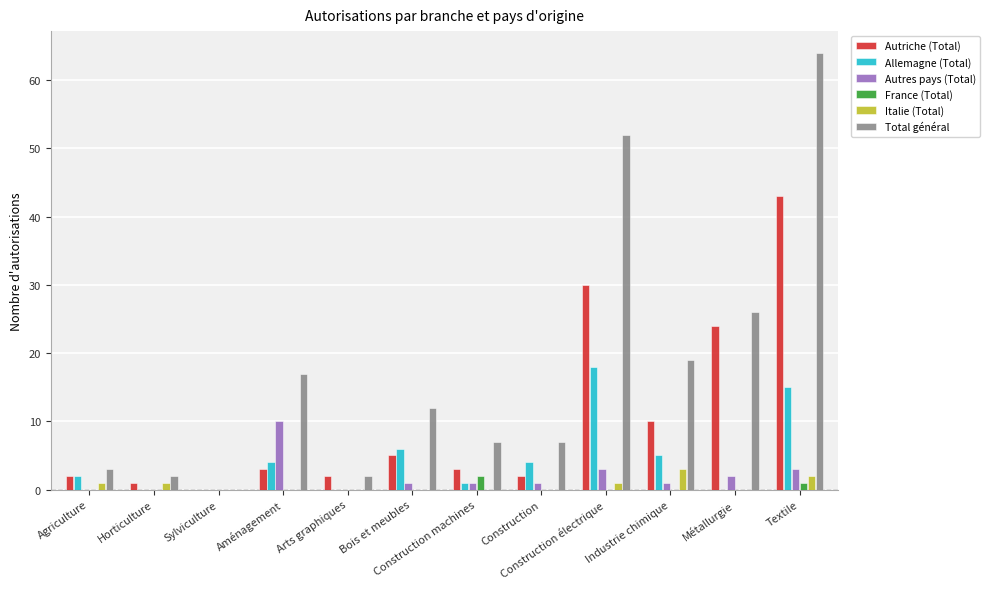

What are all the series names shown in the legend?

Autriche (Total), Allemagne (Total), Autres pays (Total), France (Total), Italie (Total), Total général